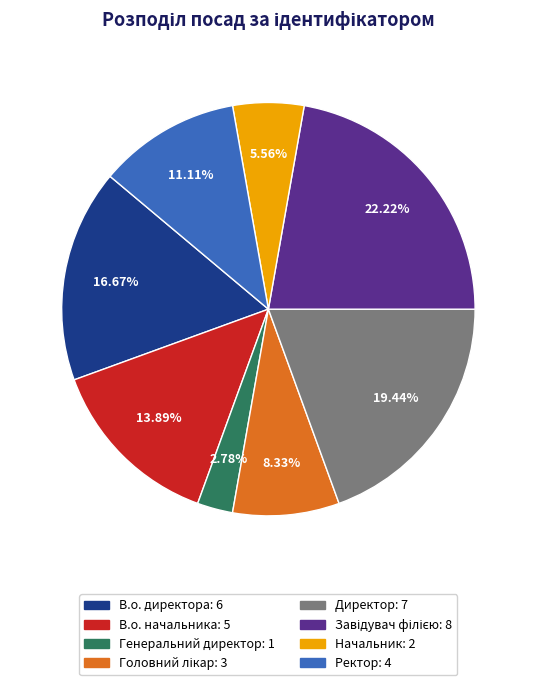

What is the smallest slice in the pie chart?

Генеральний директор